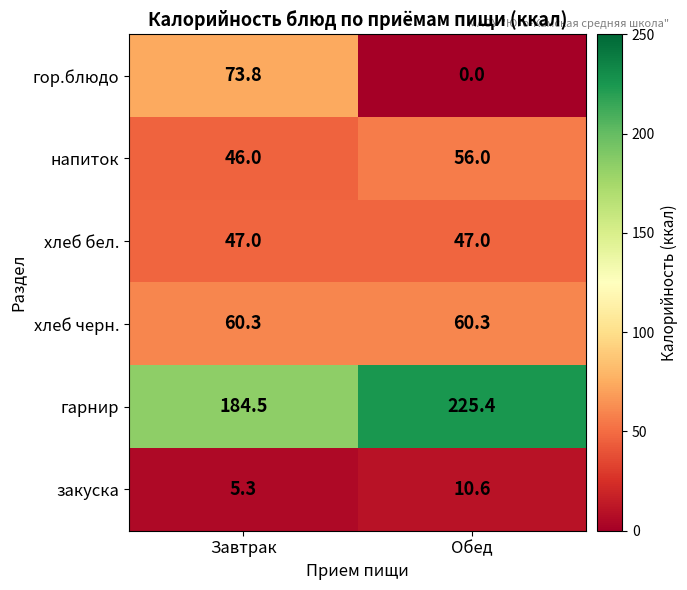

The value of закуска at Обед is 10.6. True or false?

True